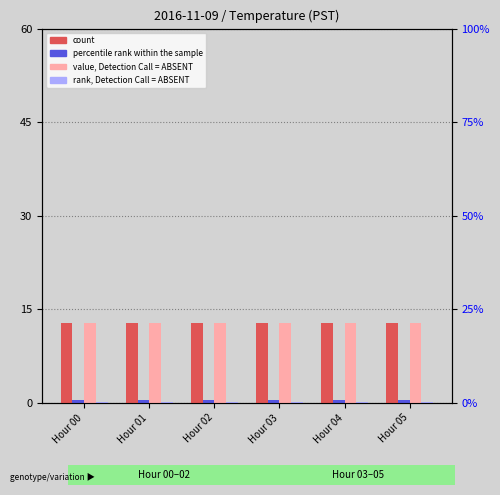

Reading right to left, transcribe all the data shown in this chart.

count: 12.8	12.8	12.8	12.8	12.8	12.8
percentile rank within the sample: 0.5	0.5	0.5	0.5	0.5	0.5
value, Detection Call = ABSENT: 12.8	12.8	12.8	12.8	12.8	12.8
rank, Detection Call = ABSENT: 0.2	0.2	0.2	0.2	0.2	0.2